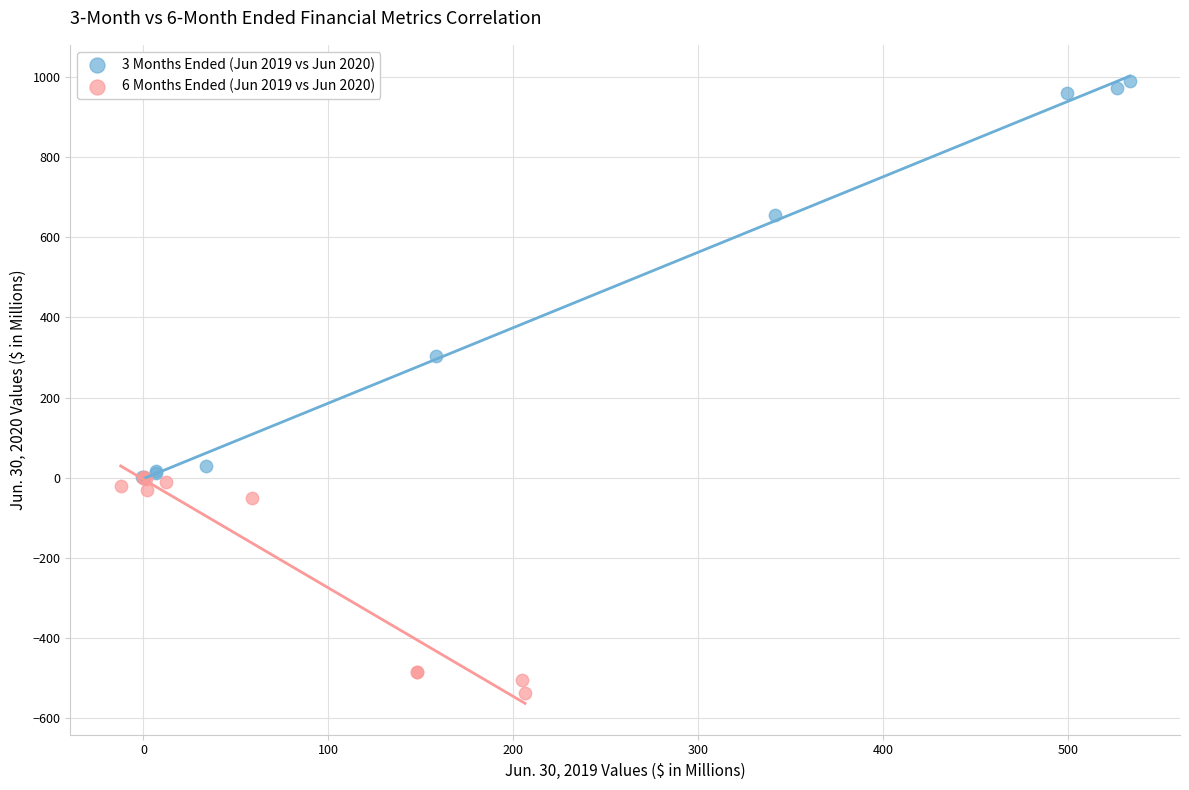

Which series reaches the minimum Y coordinate?

6 Months Ended (Jun 2019 vs Jun 2020)